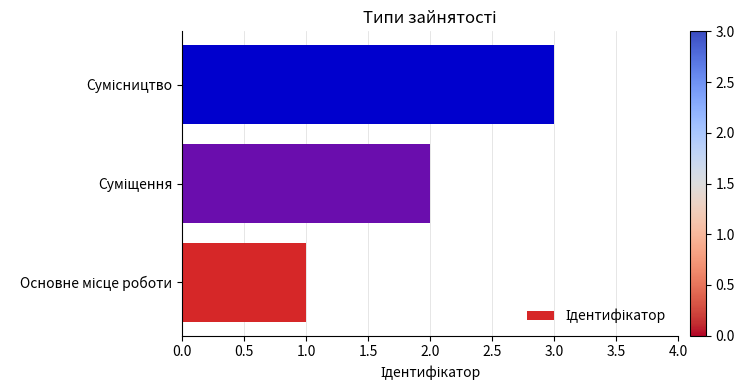

How many values are between 1 and 3?

3